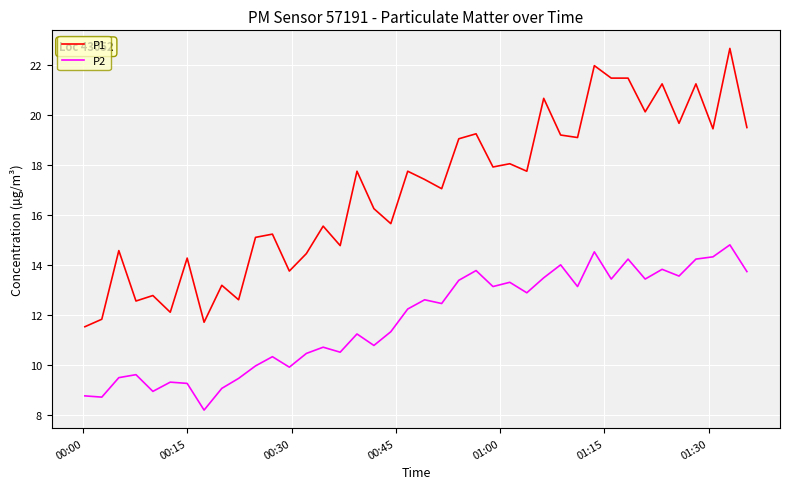

True or false: P1 and P2 intersect in this chart.

False